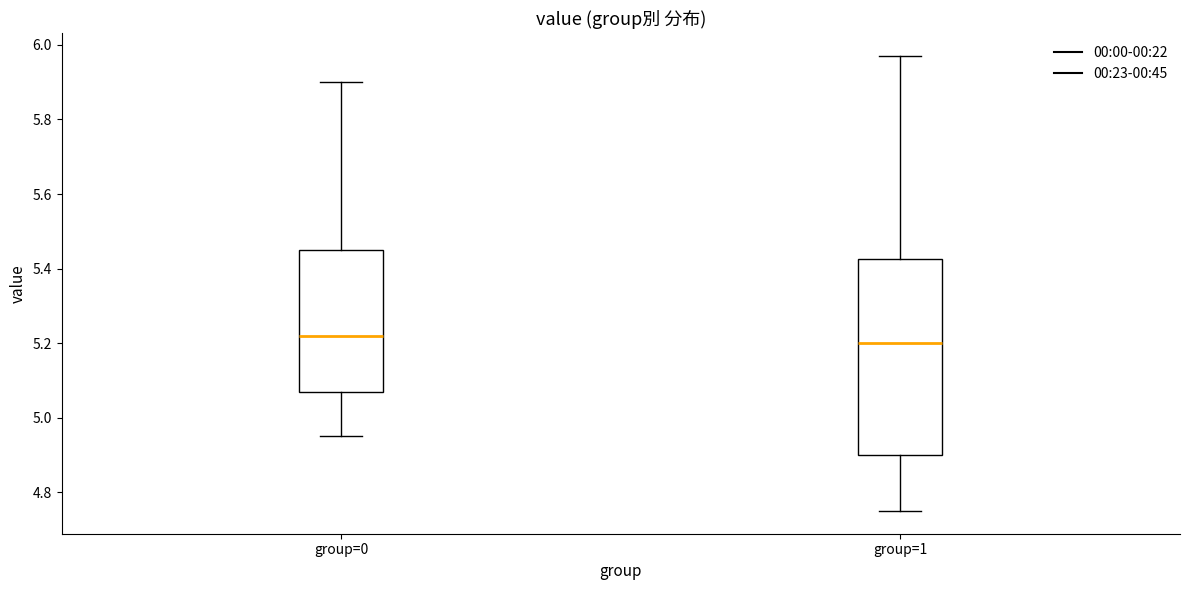

Reading left to right, transcribe this box plot: for each box, give where its median line is, the range the box spans, and where its two whiskers end, as read against the y-axis. The values are not printed on the chart, so give them approximately, as read against the axis.

group=0: median 5.22, box 5.08 to 5.46, whiskers 4.96 to 5.90
group=1: median 5.20, box 4.90 to 5.42, whiskers 4.76 to 5.98